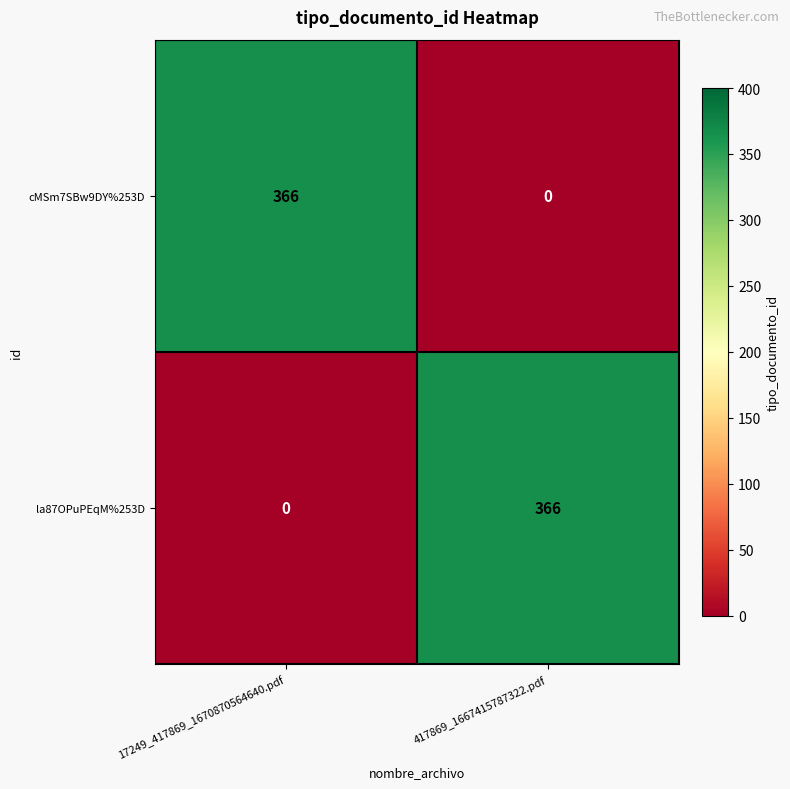

How many values in the cMSm7SBw9DY%253D series are below 366?

1